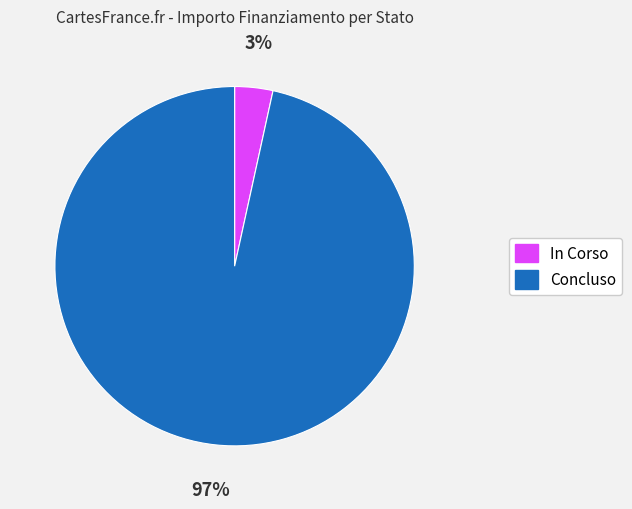

Between In Corso and Concluso, which is larger?

Concluso